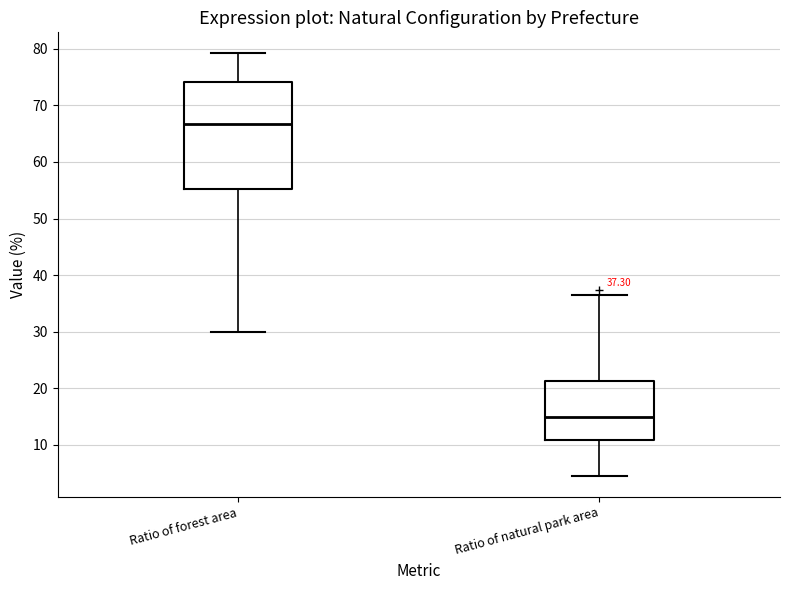

Which box has the highest median line?

Ratio of forest area